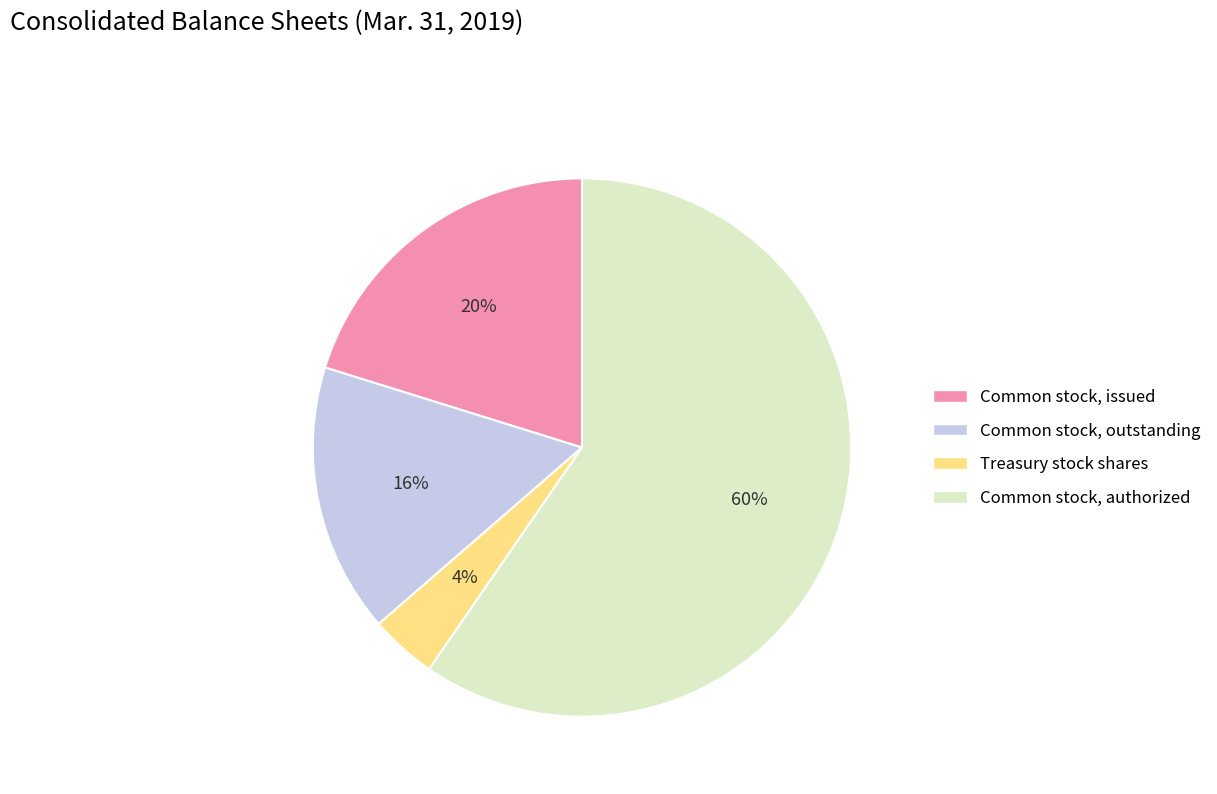

Approximately how many times larger is the value at Common stock, authorized compared to Common stock, issued?

3.0